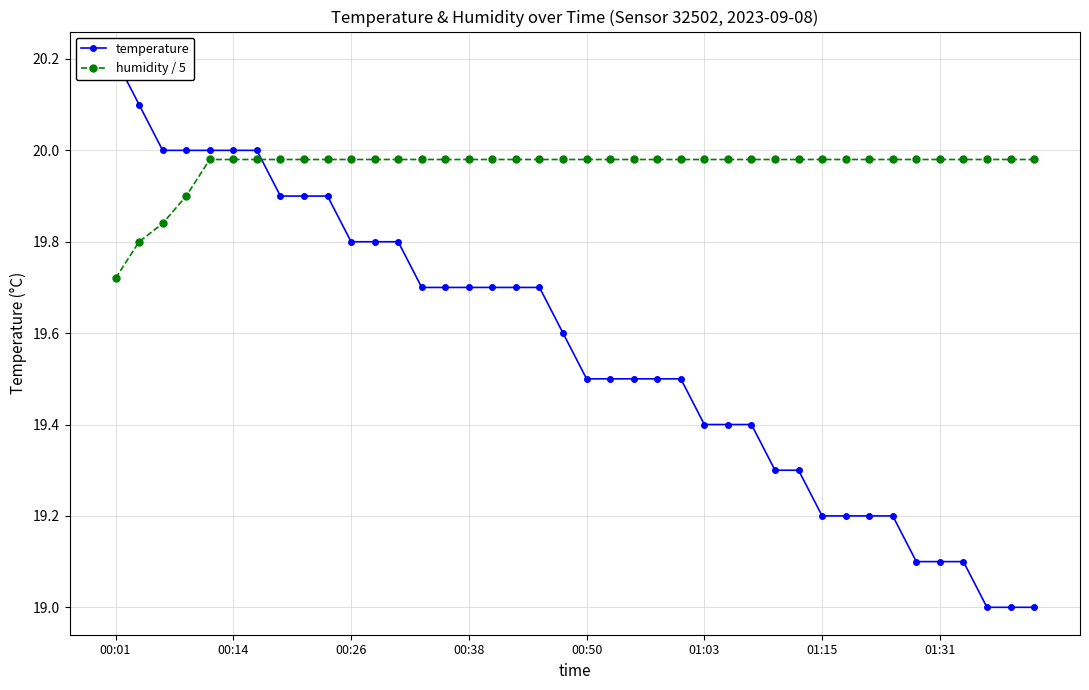

True or false: humidity / 5 has more than 0 interior local peaks.

False